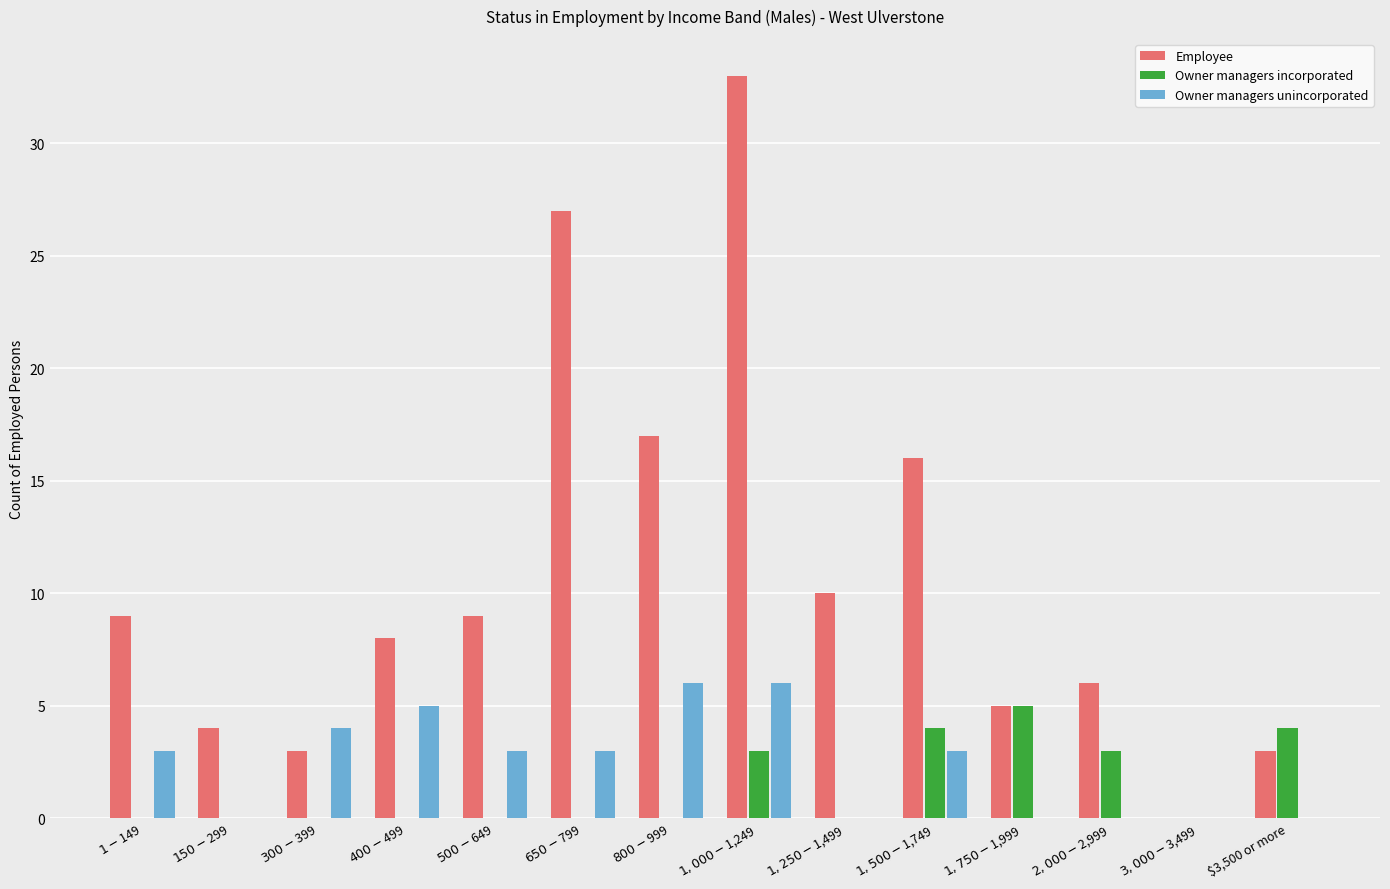

At which category is the sum across all series the highest?

$1,000-$1,249